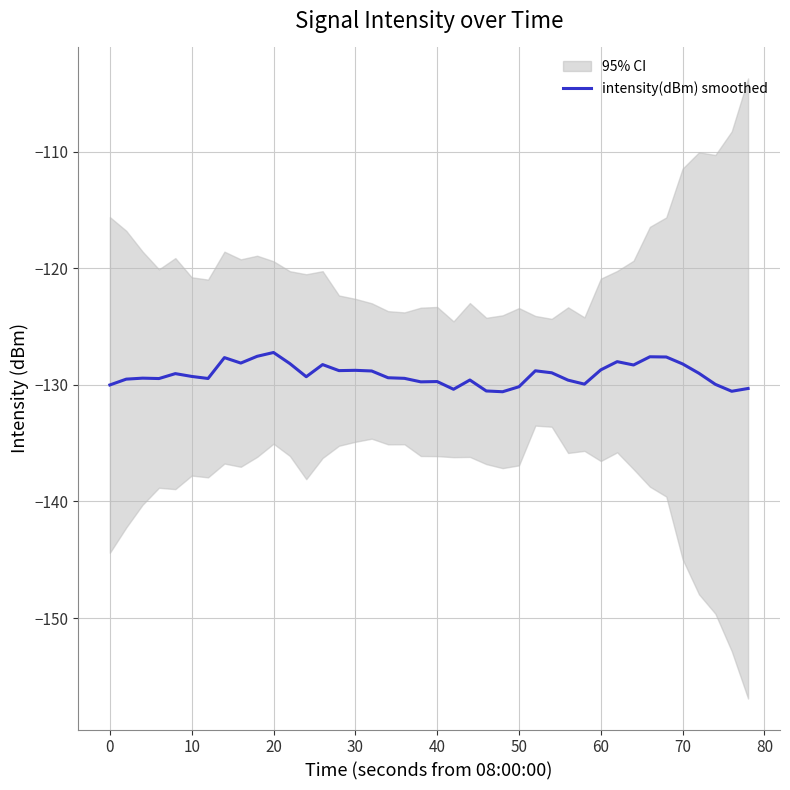

The value of intensity(dBm) smoothed at 60 is -81.9. True or false?

False